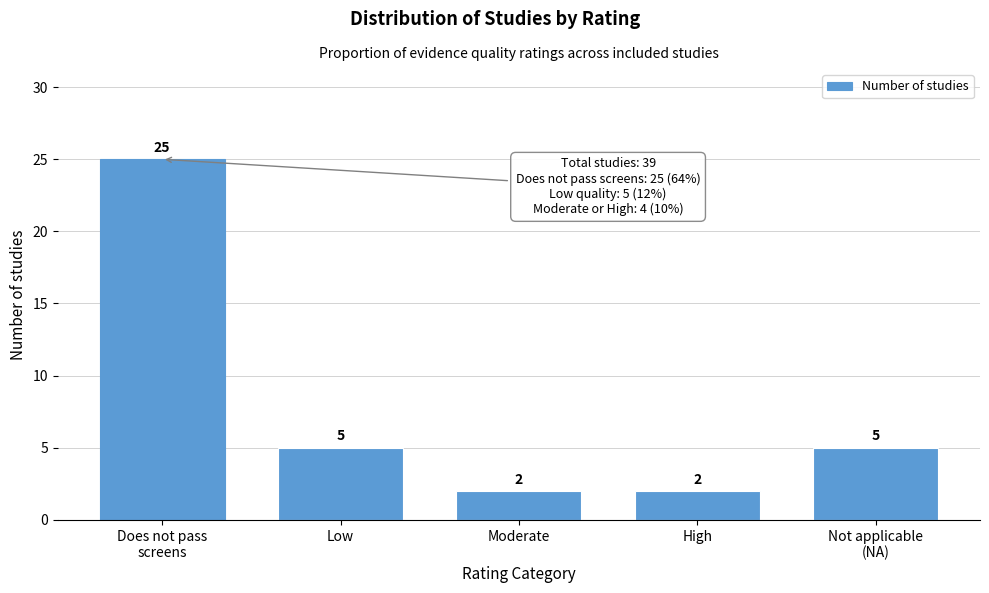

Reading left to right, list all the values displayed in this chart.

25	5	2	2	5